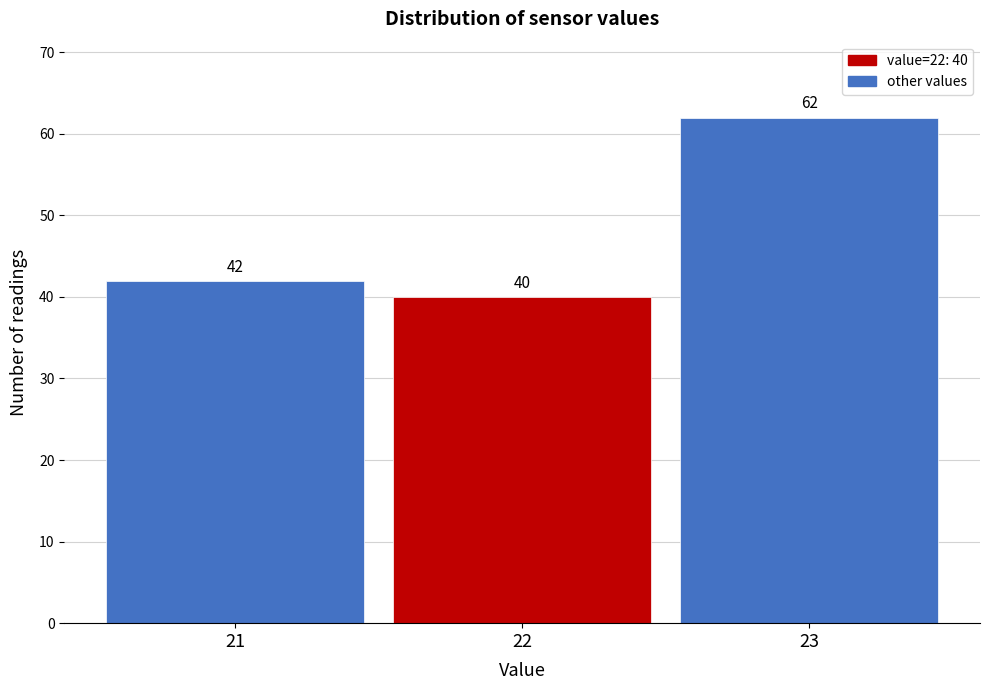

Reading right to left, list all the values displayed in this chart.

23=62	22=40	21=42